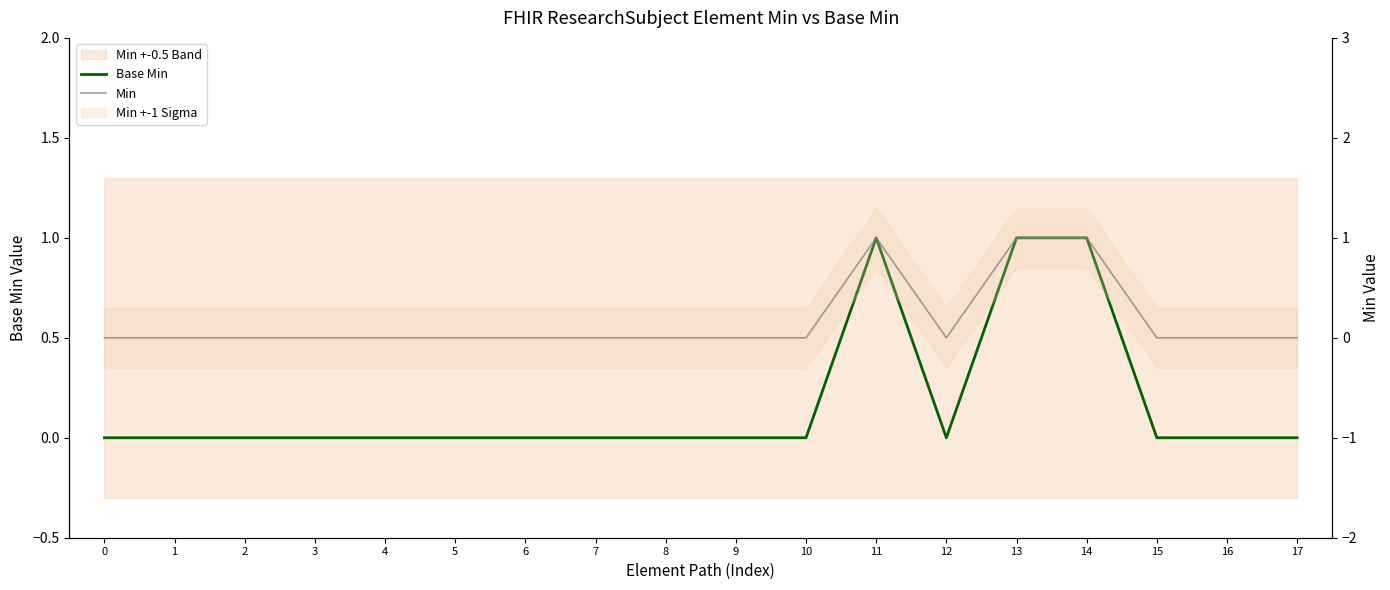

The Min series shows 1 at 1. True or false?

False